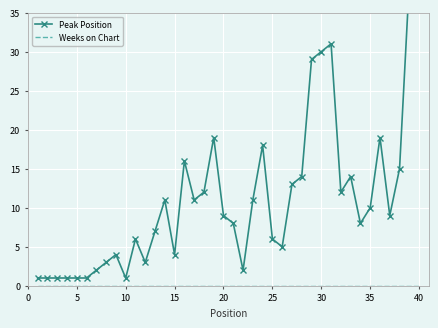

The value of Peak Position at 40 is 38. True or false?

True